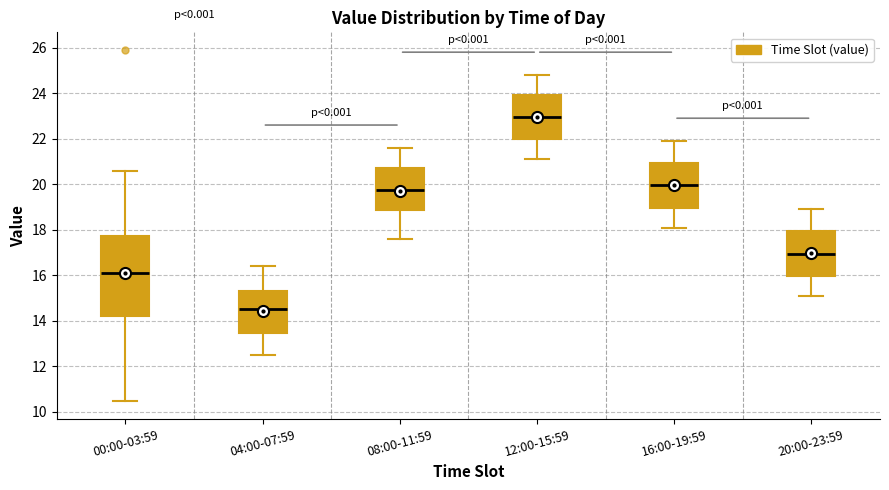

Reading left to right, read every box against the y-axis: the position of its median line, the range the box covers, and the ends of its whiskers. The values are not printed on the chart, so give them approximately, as read against the axis.

00:00-03:59: median 16.0, box 14.2 to 17.8, whiskers 10.4 to 20.6
04:00-07:59: median 14.6, box 13.4 to 15.4, whiskers 12.6 to 16.4
08:00-11:59: median 19.8, box 18.8 to 20.8, whiskers 17.6 to 21.6
12:00-15:59: median 23.0, box 22.0 to 24.0, whiskers 21.2 to 24.8
16:00-19:59: median 20.0, box 19.0 to 21.0, whiskers 18.2 to 22.0
20:00-23:59: median 17.0, box 16.0 to 18.0, whiskers 15.2 to 19.0